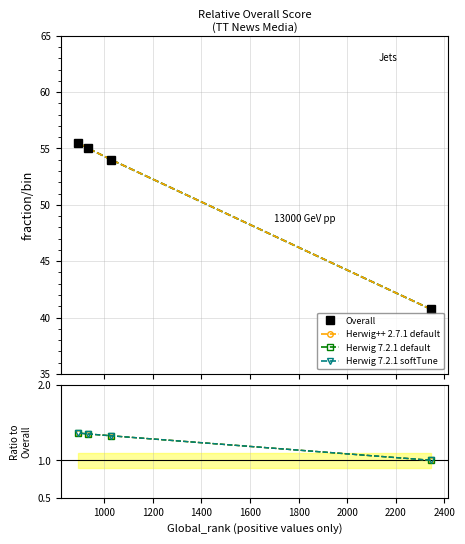

What is the difference between the Overall values at 1200 and 1000?

1.0